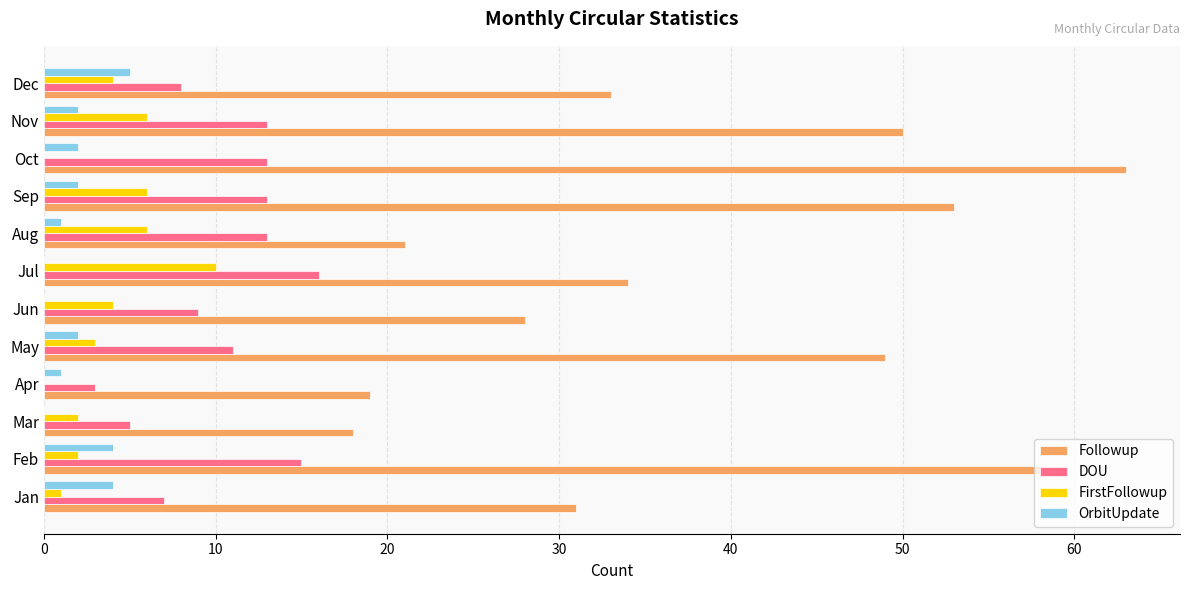

Is the value of FirstFollowup at Oct greater than the value of OrbitUpdate at Feb?

No